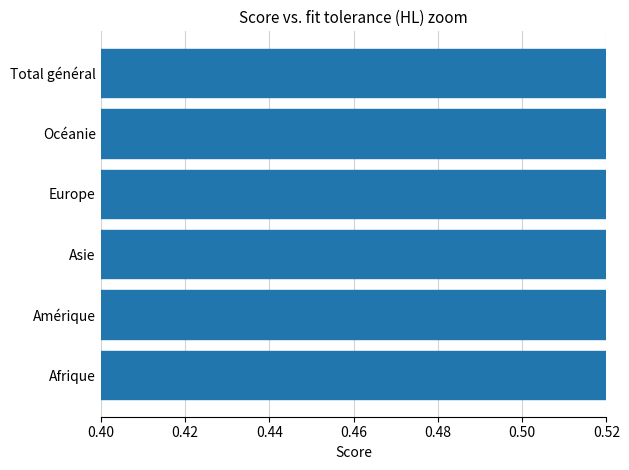

The chart shows a value of 0.6 at Total général. True or false?

False